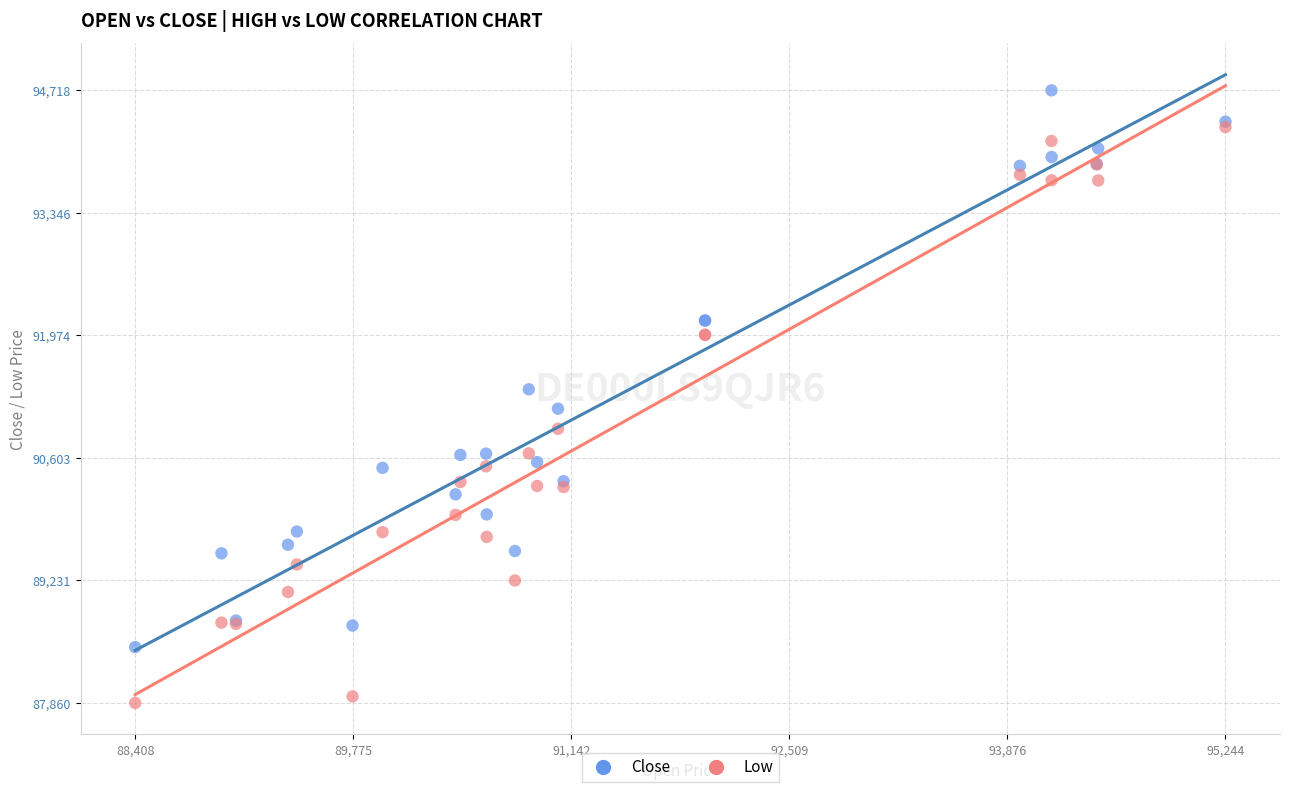

In the Close series, what Y value is closest to 91601?

91371